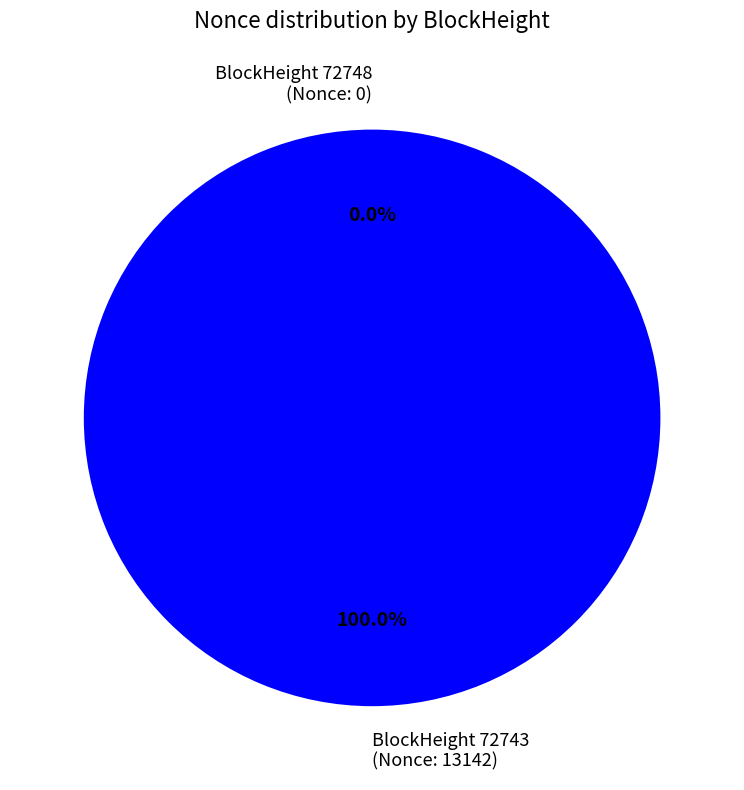

Is there any slice that represents more than half of the pie?

Yes